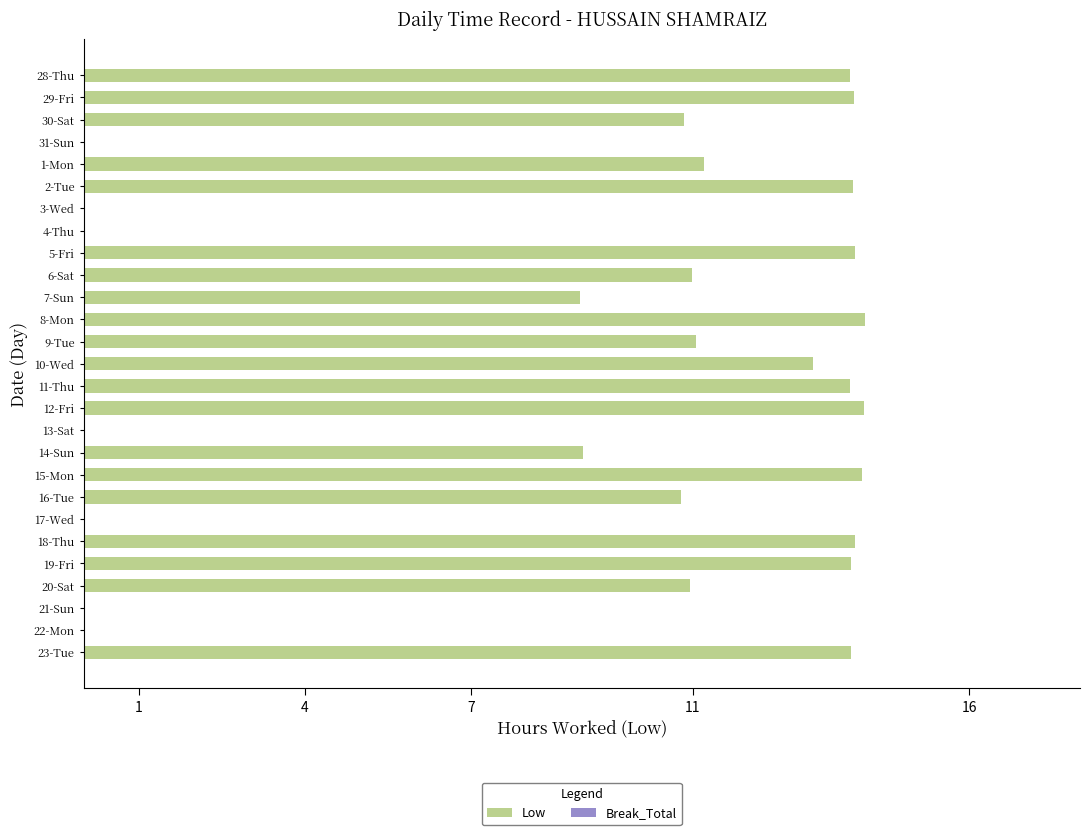

What is the ratio of the value at 15-Mon to the value at 11-Thu?

1.0